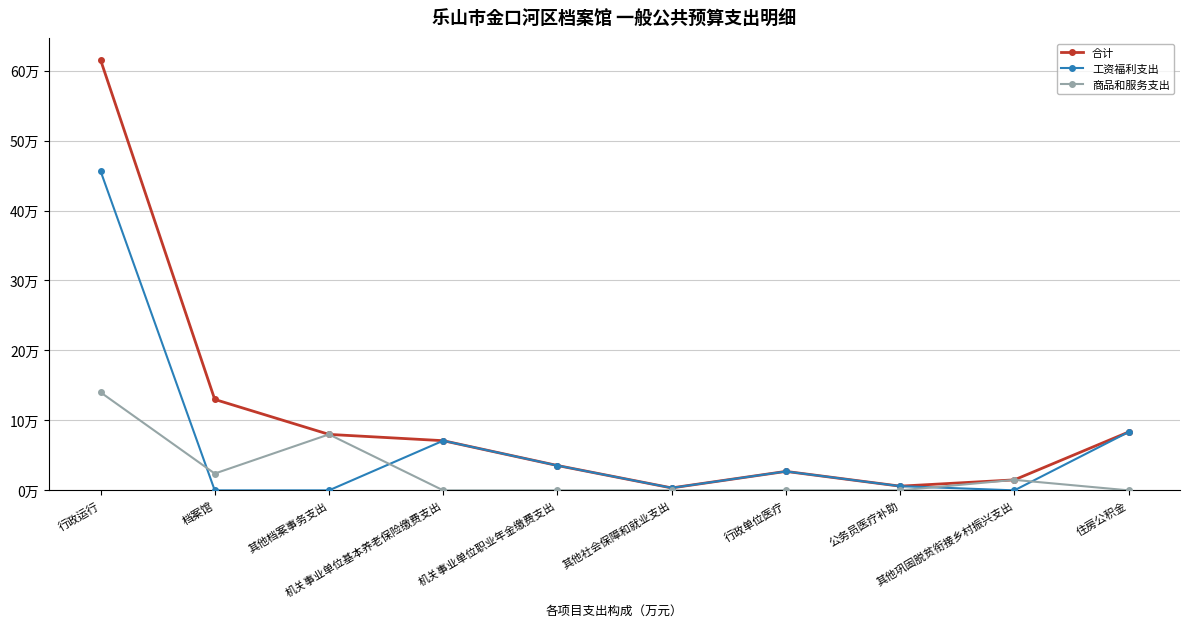

Is this an area chart (filled region under the line)?

No